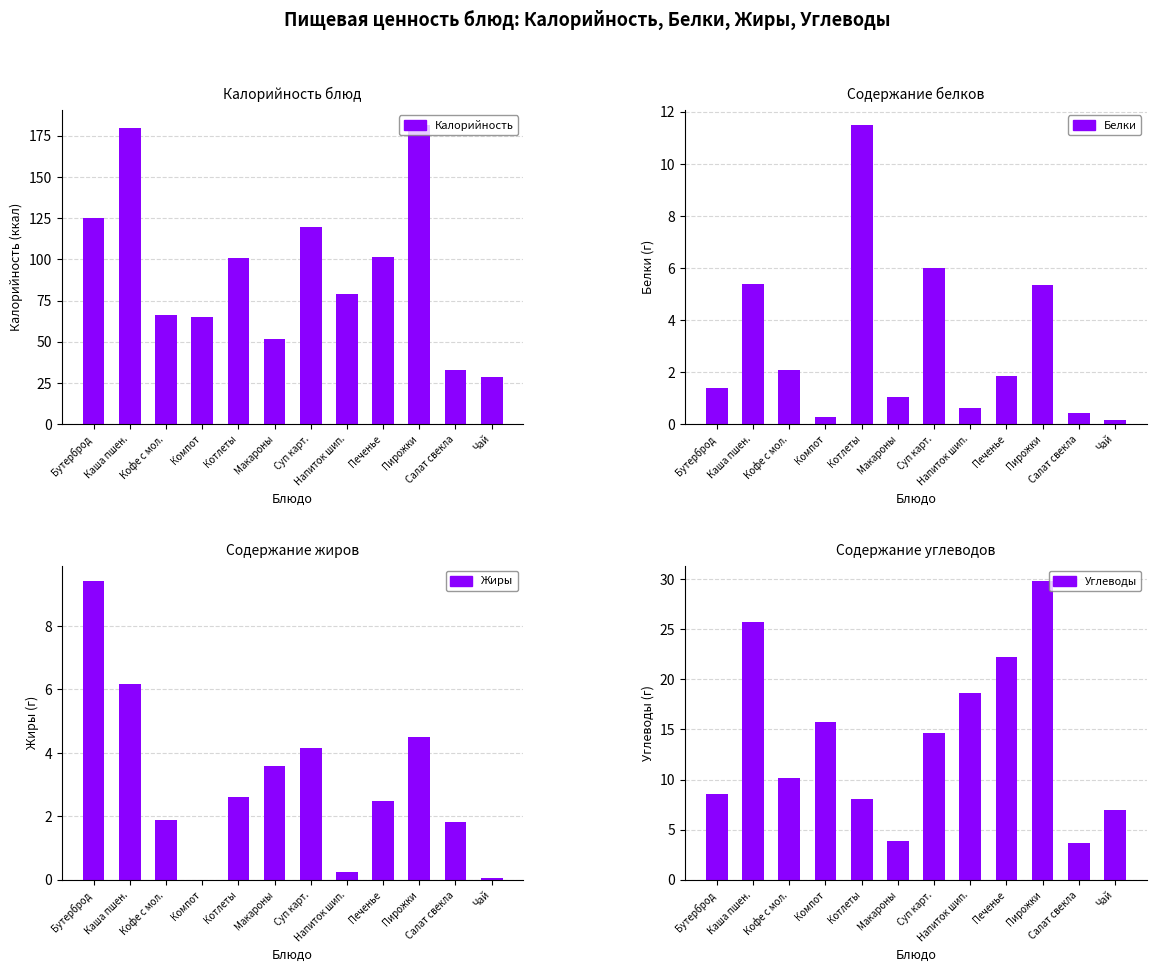

True or false: Белки has a value of 0.1 at Чай.

False